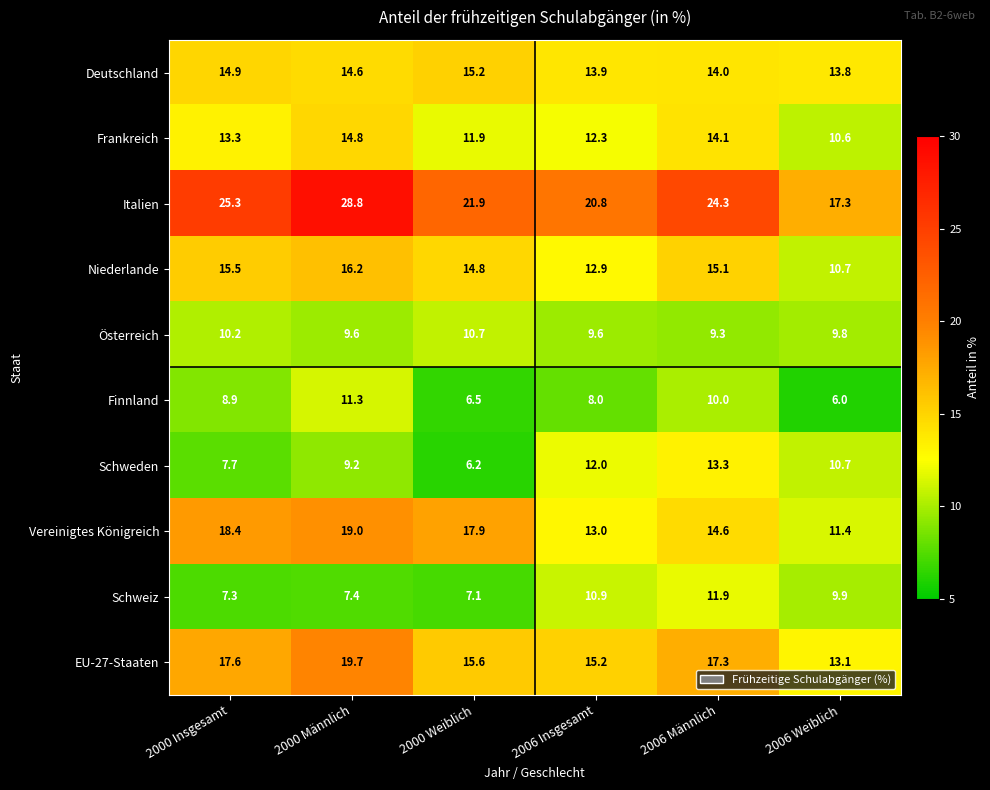

Rank the series by their maximum value, from highest to lowest.

Italien, EU-27-Staaten, Vereinigtes Königreich, Niederlande, Deutschland, Frankreich, Schweden, Schweiz, Finnland, Österreich